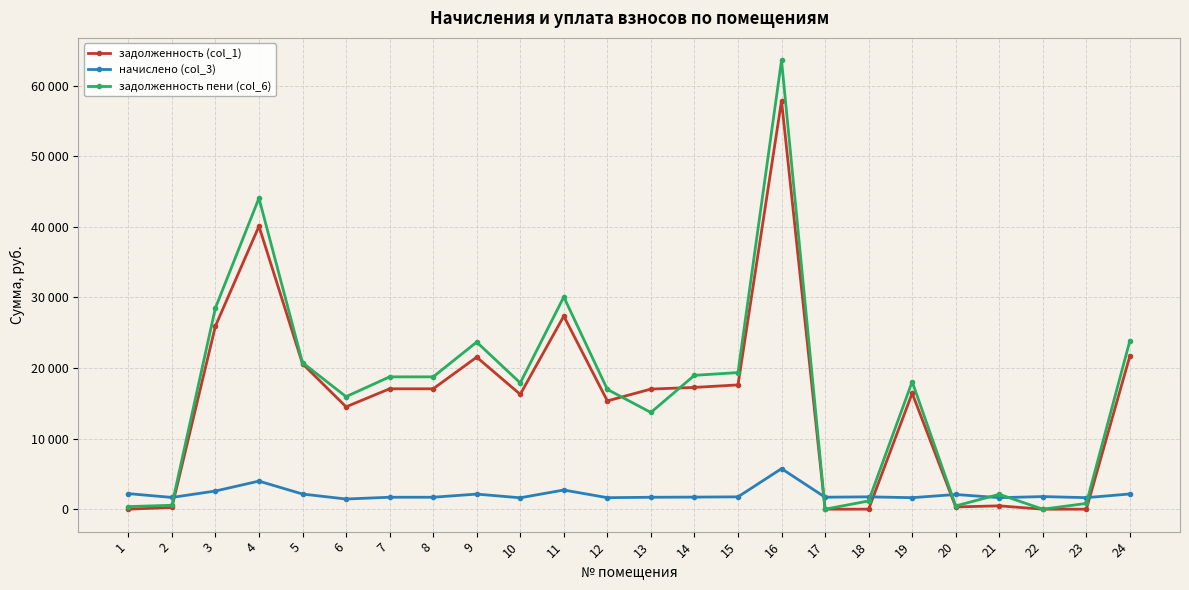

Reading left to right, what are all the values shown in this chart?

задолженность (col_1): 1=0.6	2=242.1	3=25930.1	4=40073.8	5=20608.4	6=14497.2	7=17051.0	8=17051.0	9=21529.9	10=16265.3	11=27344.4	12=15335.7	13=17011.7	14=17247.4	15=17601.1	16=57831.8	17=0.3	18=0.2	19=16422.5	20=317.7	21=474.0	22=0.0	23=0.0	24=21726.2
начислено (col_3): 1=2203.5	2=1665.3	3=2574.0	4=3978.0	5=2145.0	6=1439.1	7=1692.6	8=1692.6	9=2137.2	10=1614.6	11=2714.4	12=1630.2	13=1688.7	14=1712.1	15=1747.2	16=5740.8	17=1696.5	18=1747.2	19=1630.2	20=2082.6	21=1630.2	22=1786.2	23=1634.1	24=2156.7
задолженность пени (col_6): 1=367.2	2=555.1	3=28504.1	4=44051.8	5=20753.4	6=15936.3	7=18743.6	8=18743.6	9=23667.1	10=17879.9	11=30058.8	12=16965.9	13=13700.4	14=18959.5	15=19348.3	16=63572.6	17=0.8	18=1165.4	19=18052.7	20=465.1	21=2104.2	22=0.0	23=817.0	24=23882.9